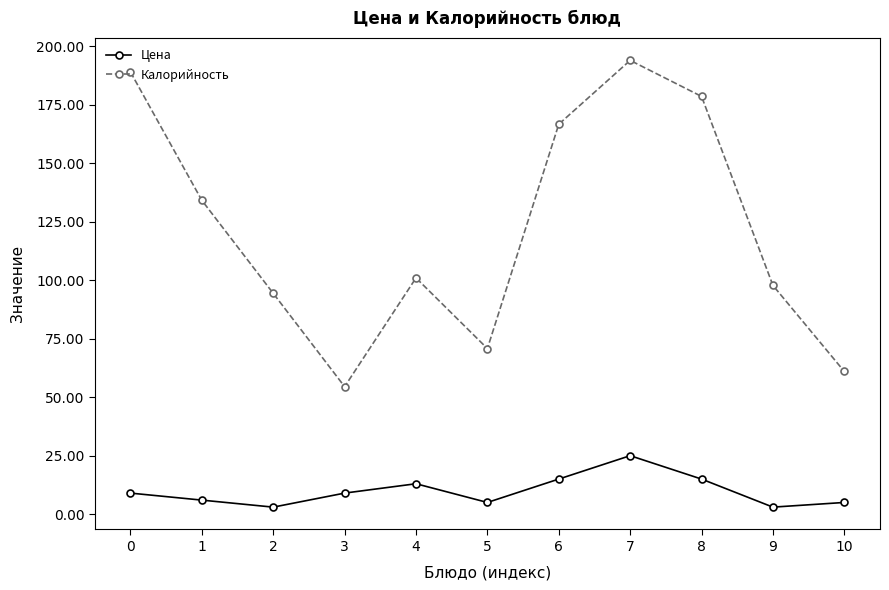

Rank the series at 1 from highest to lowest value.

Калорийность, Цена